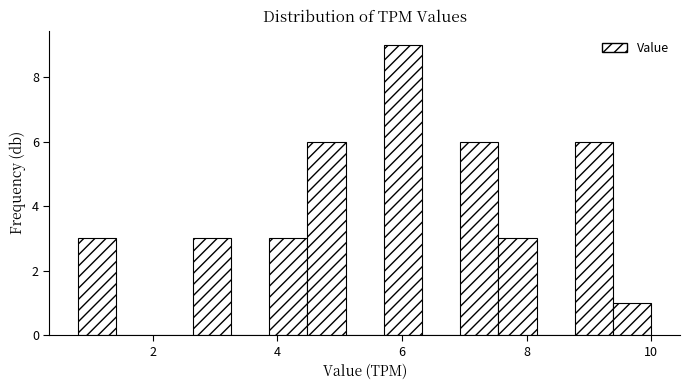

Read against the x-axis, roughly where is the centre of the tallest bar?

6.0